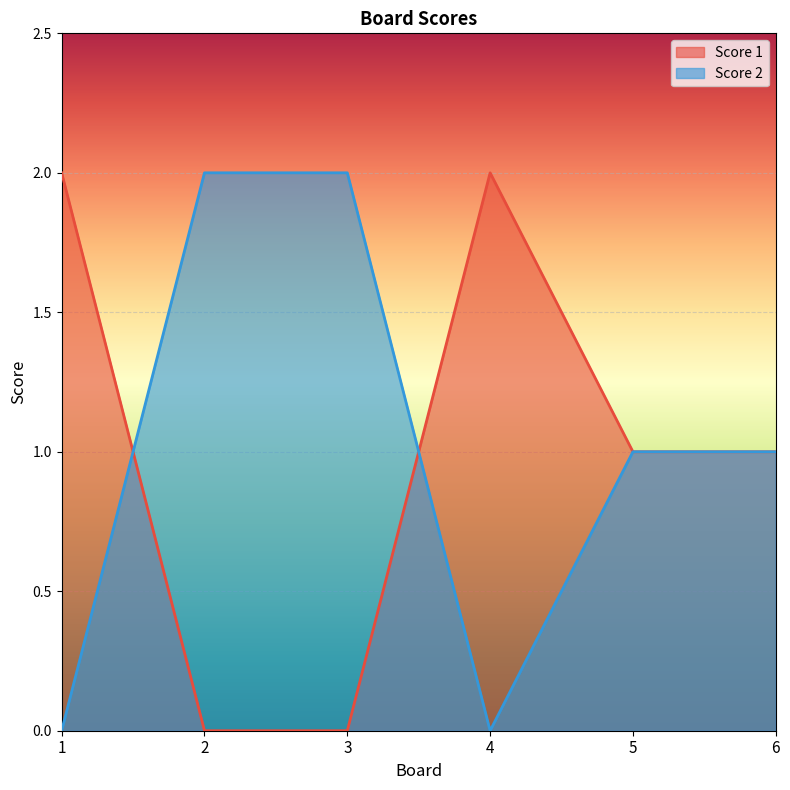

What is the difference between the maximum and minimum values in the Score 2 series?

2